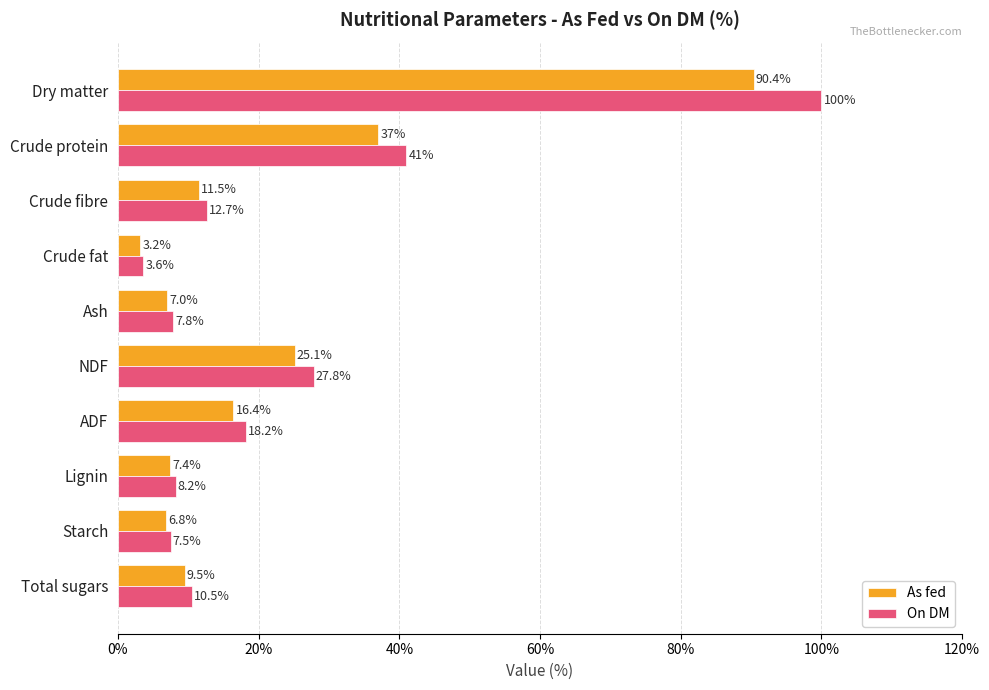

Count the number of categories in the chart.

10